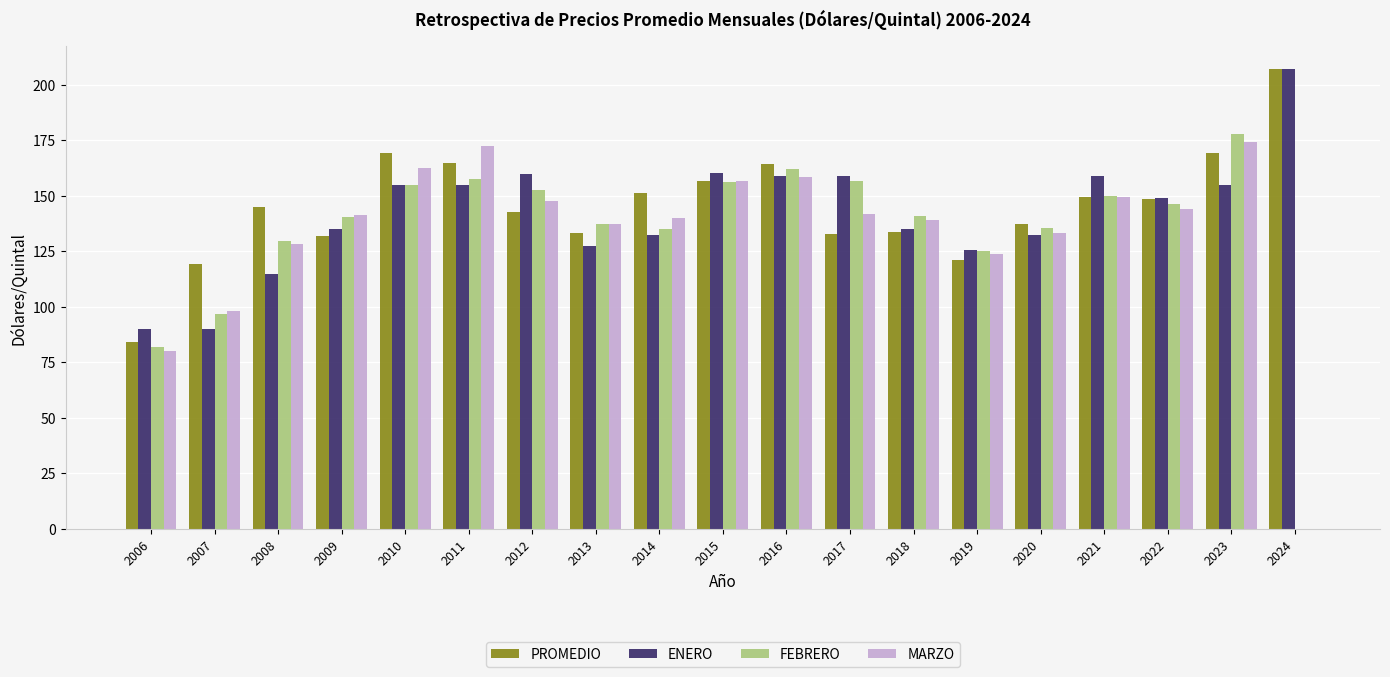

True or false: FEBRERO has a value of 226.9 at 2017.

False